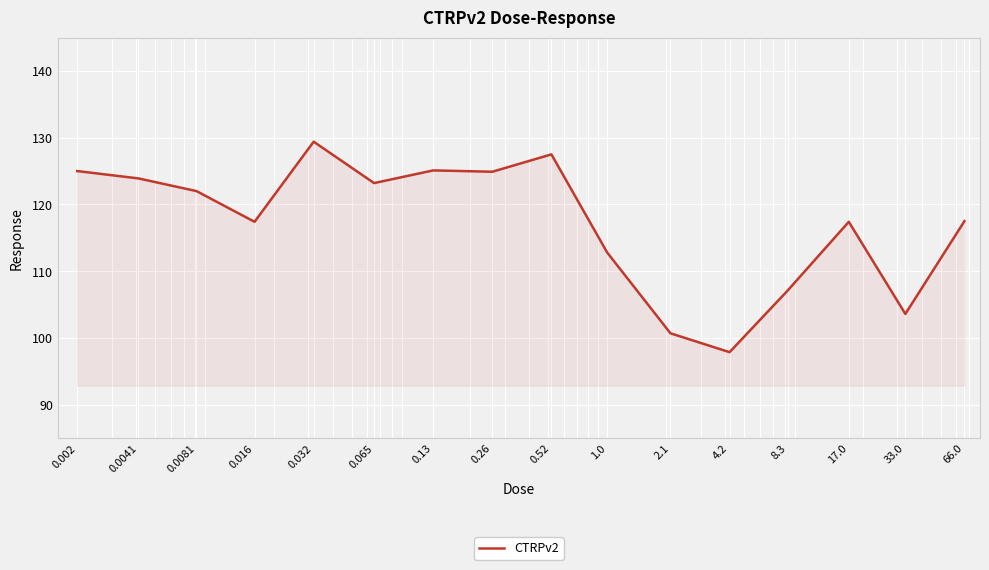

What is the minimum value shown in the chart?

97.9